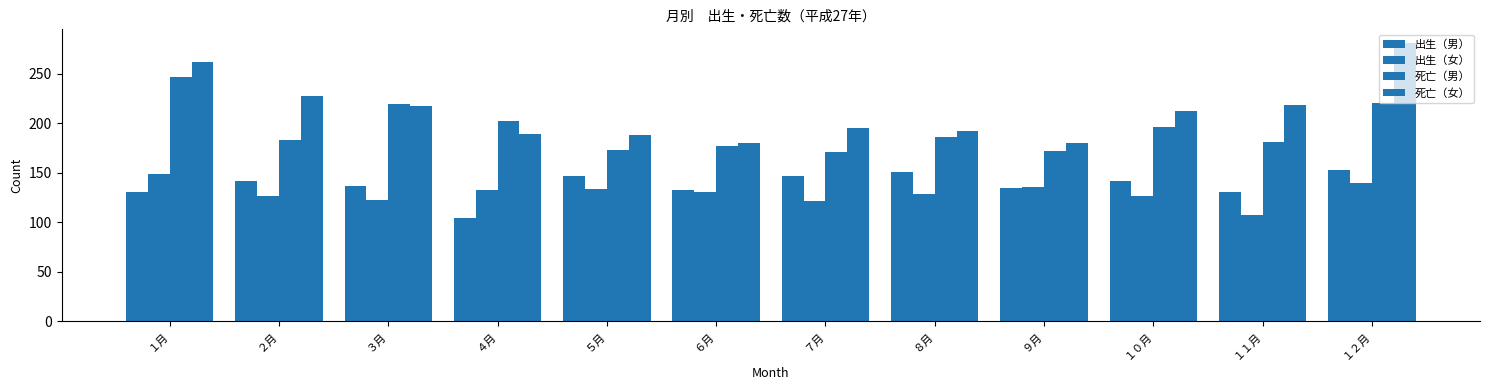

Are the bars grouped side by side (vs. stacked)?

Yes